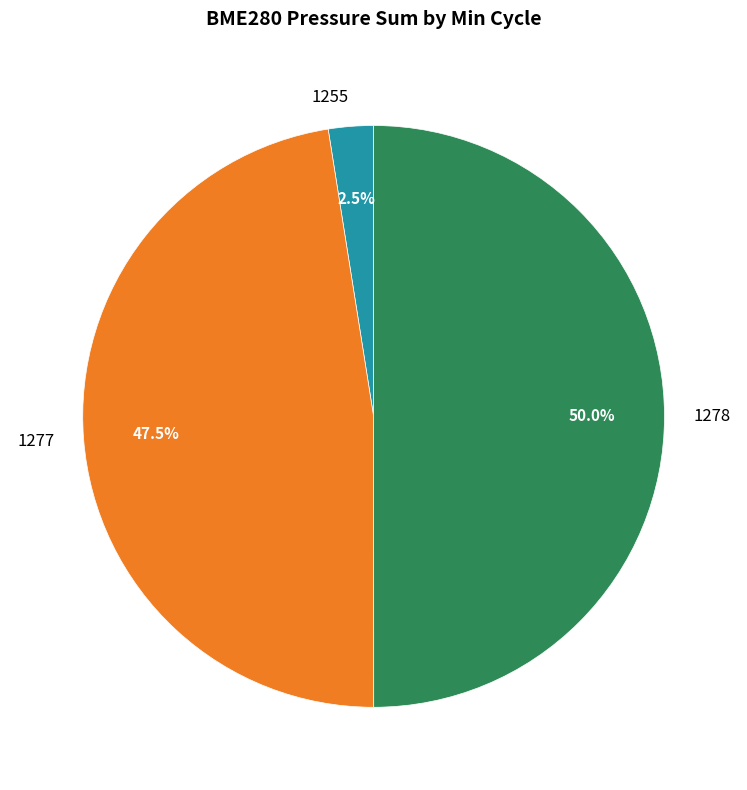

Between 1255 and 1278, which is larger?

1278